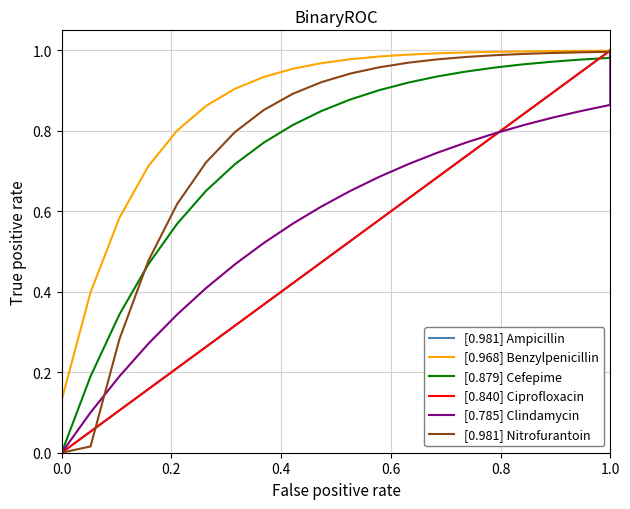

Which has a higher value, 14 or 6?

14